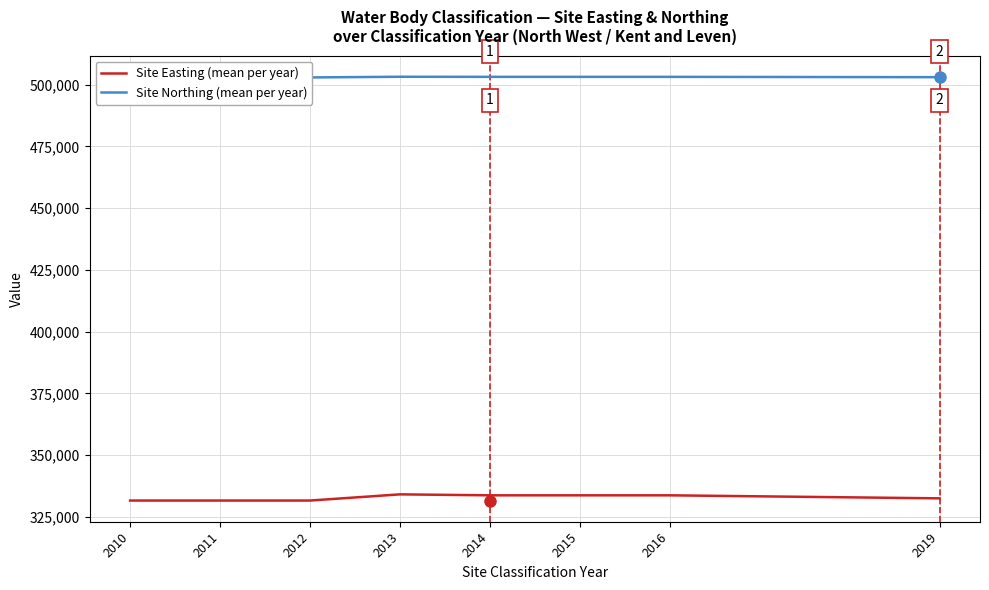

What is the value of the Site Northing (mean per year) point at the 7th from the left?

503111.0